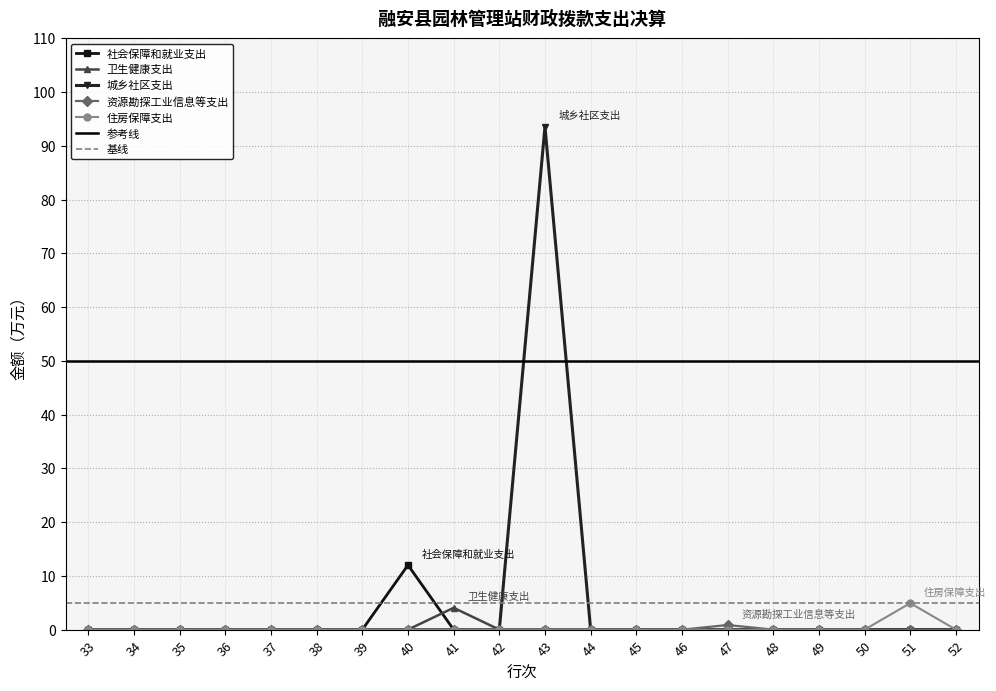

What is the greatest value displayed?

93.5